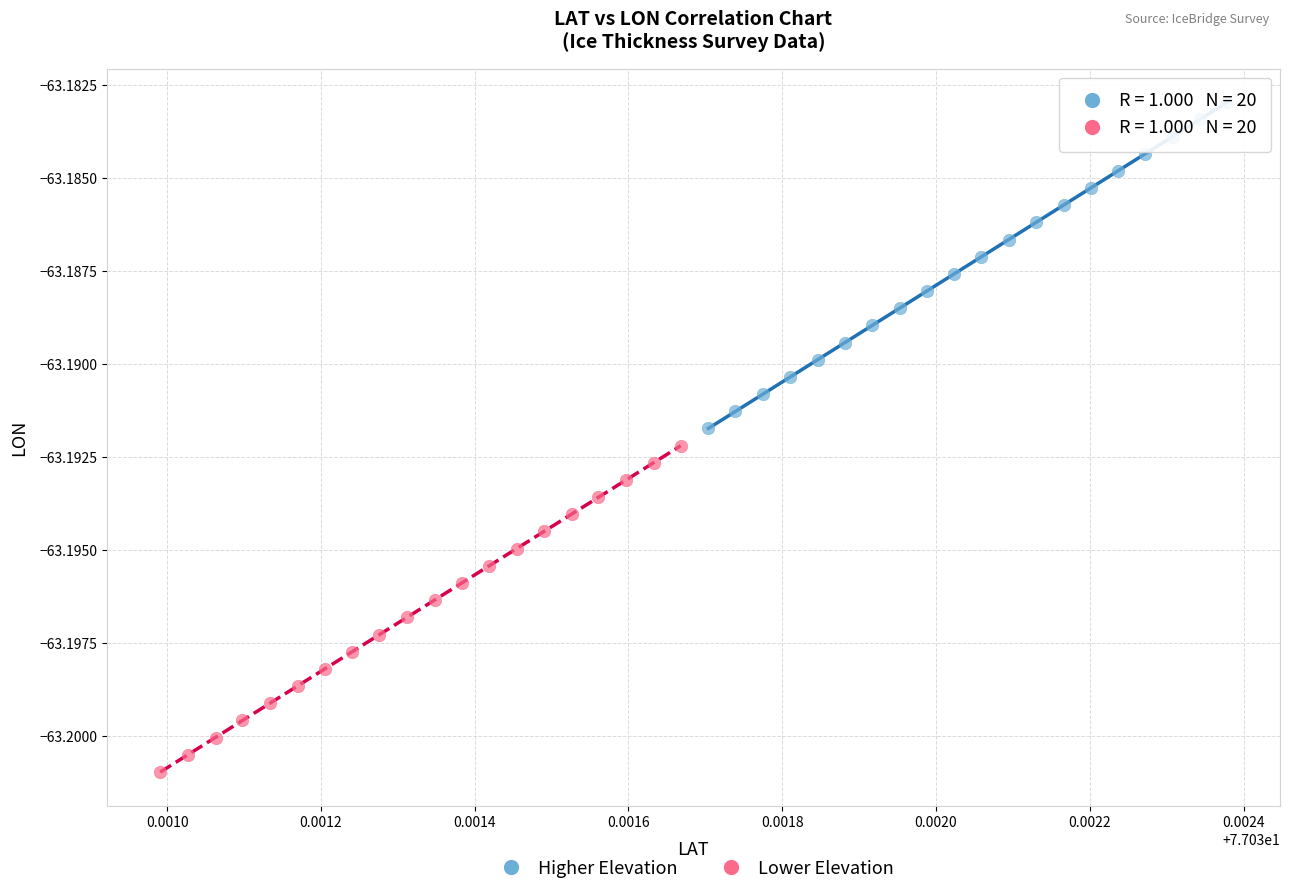

Which series has the largest Y range (max minus min)?

Lower Elevation